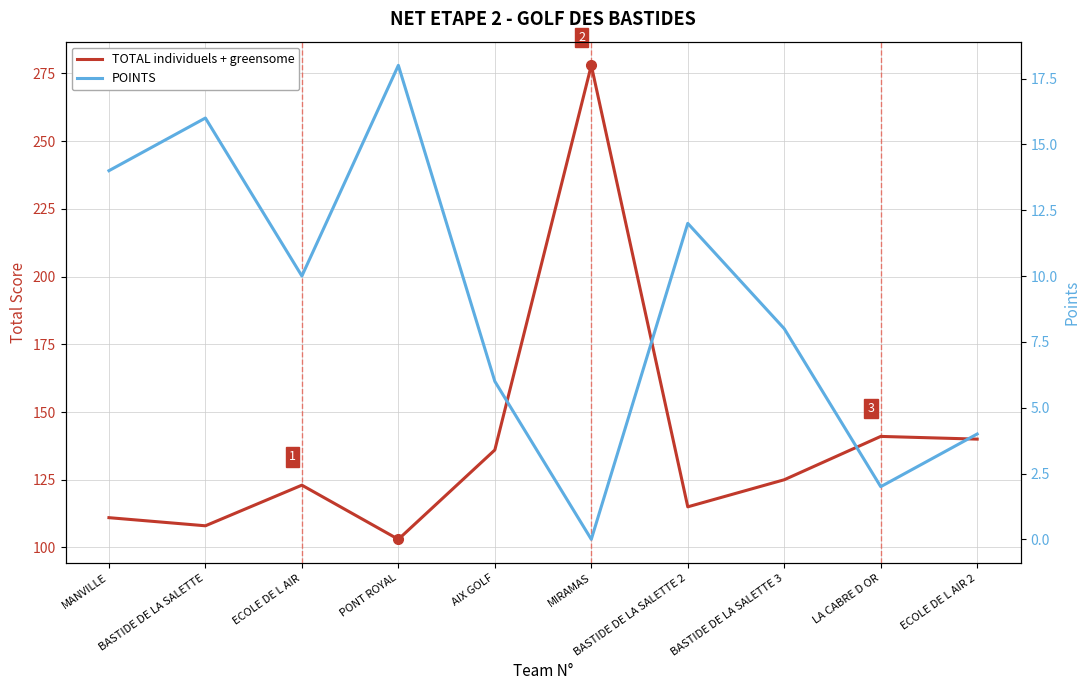

How many lines are shown in the chart?

2